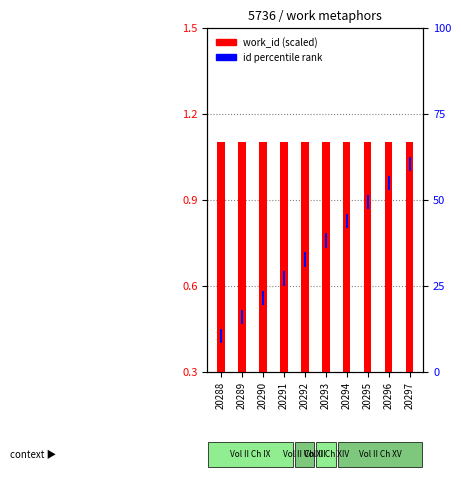

The value of work_id (scaled) at 20296 is 1.5. True or false?

False